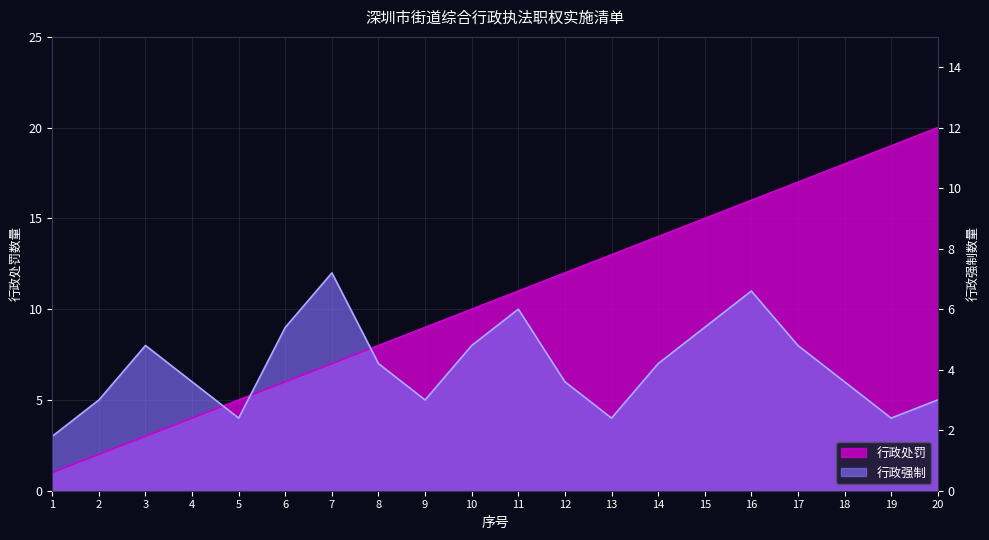

How many data points in 行政强制 are above 7?

8